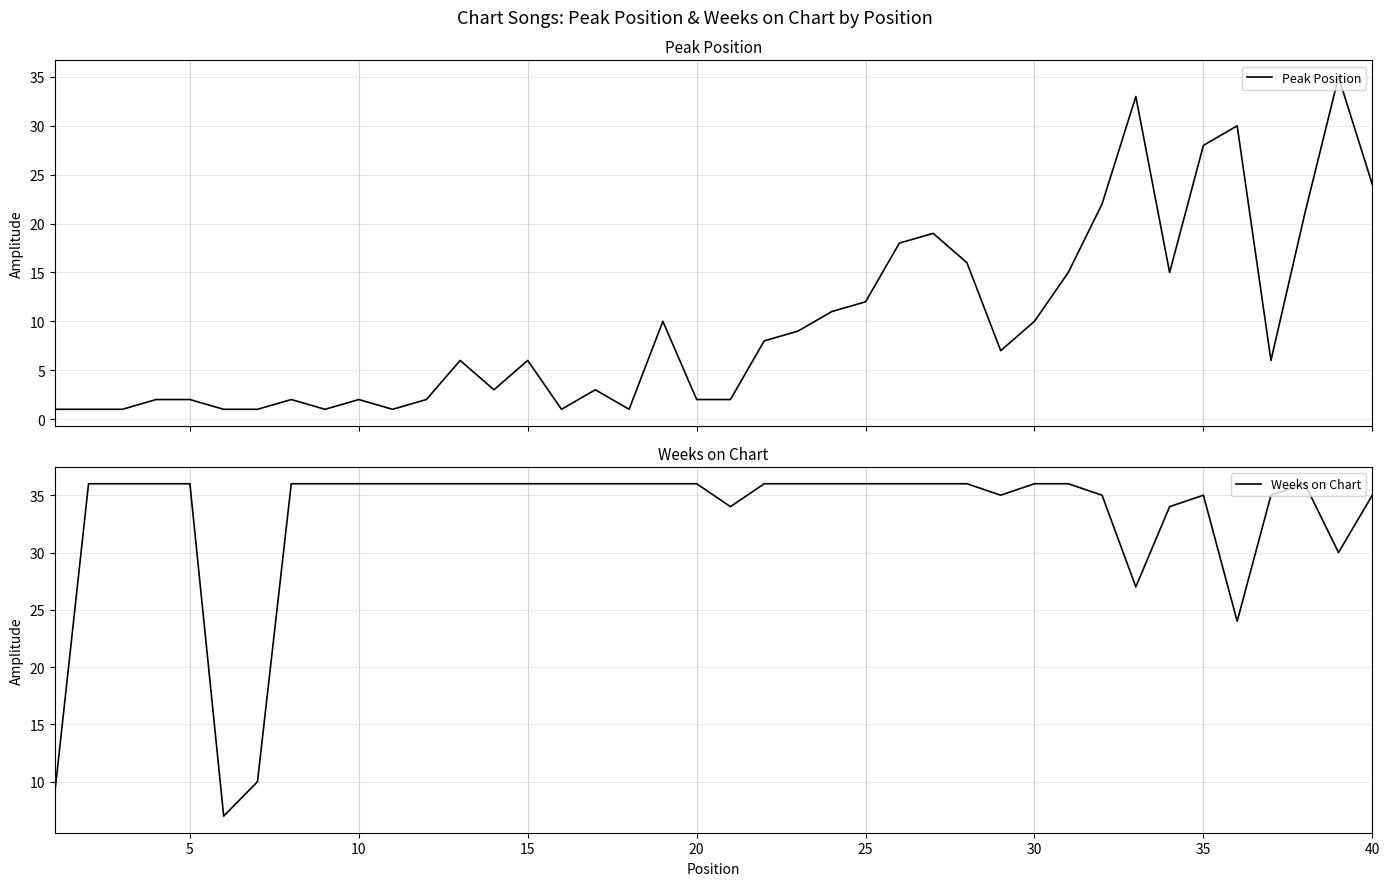

What is the lowest value of the Weeks on Chart series?

7